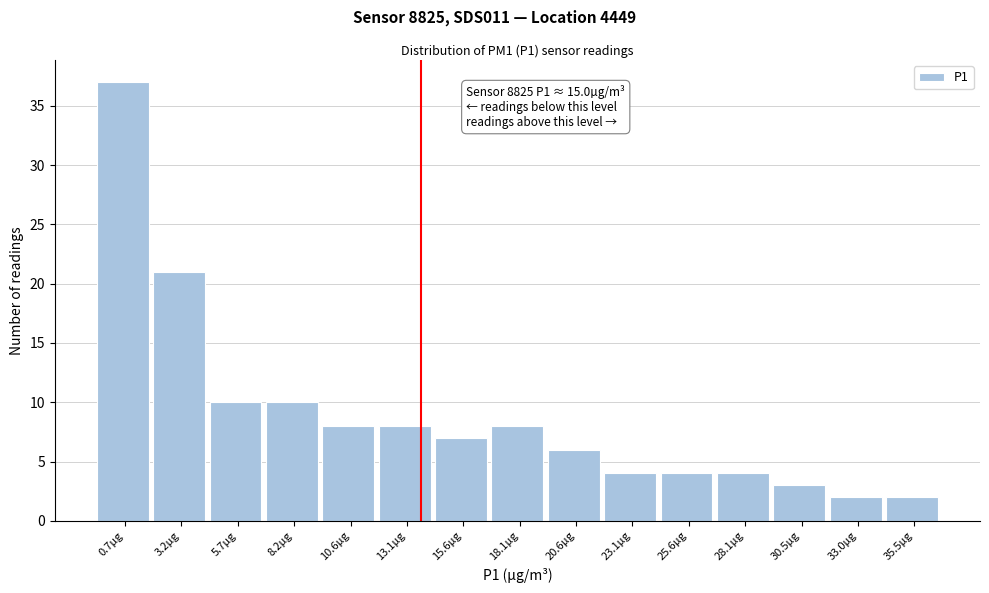

Reading left to right, extract all data points from this chart.

37	21	10	10	8	8	7	8	6	4	4	4	3	2	2